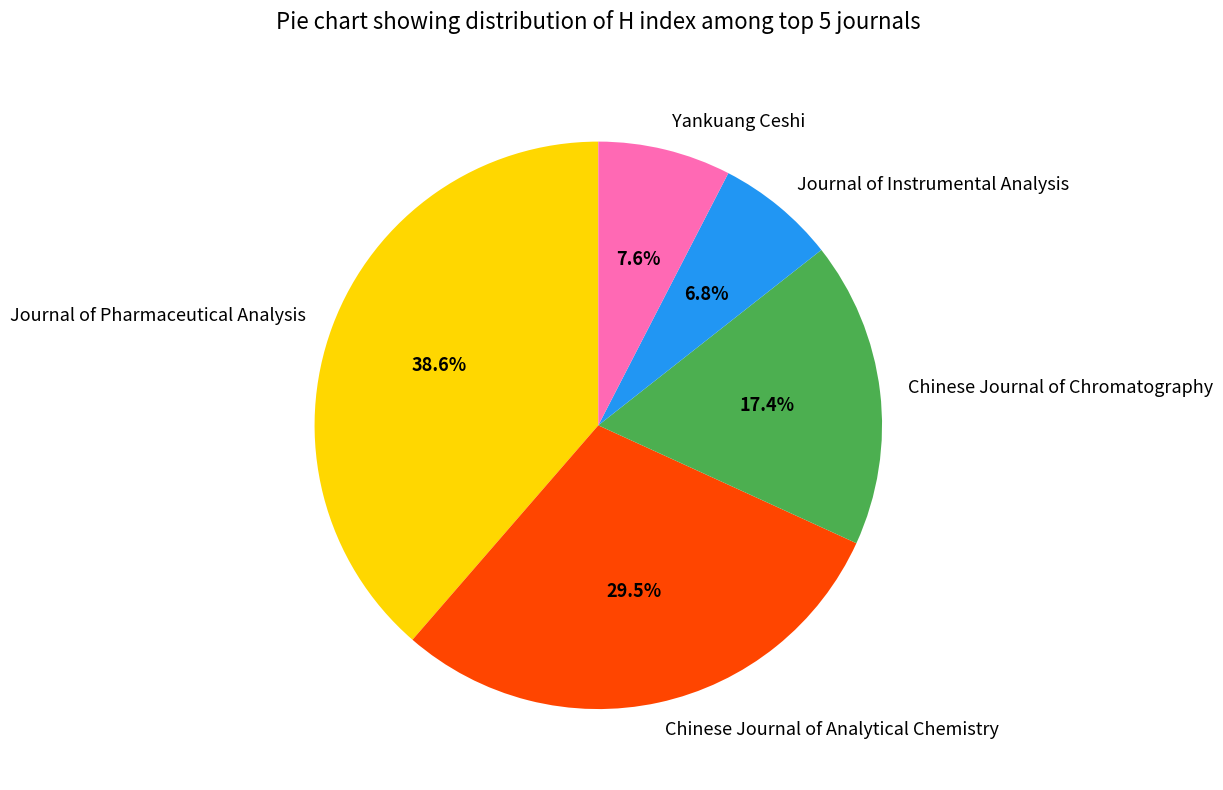

Is it true that Journal of Pharmaceutical Analysis is 50% of the pie?

False